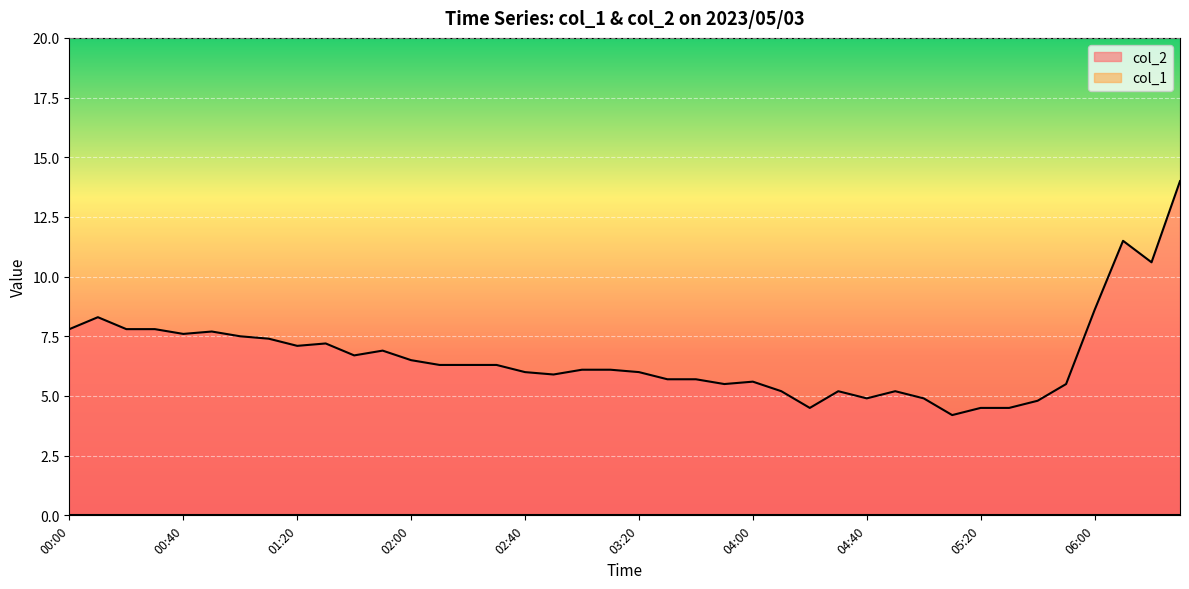

What is the ratio of the value at 06:00 to the value at 06:30?

0.6